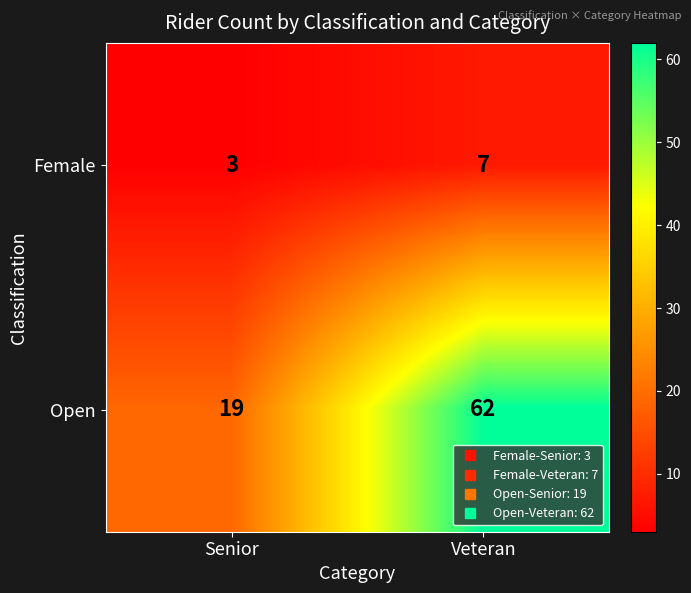

Which series has the widest spread of values?

Open